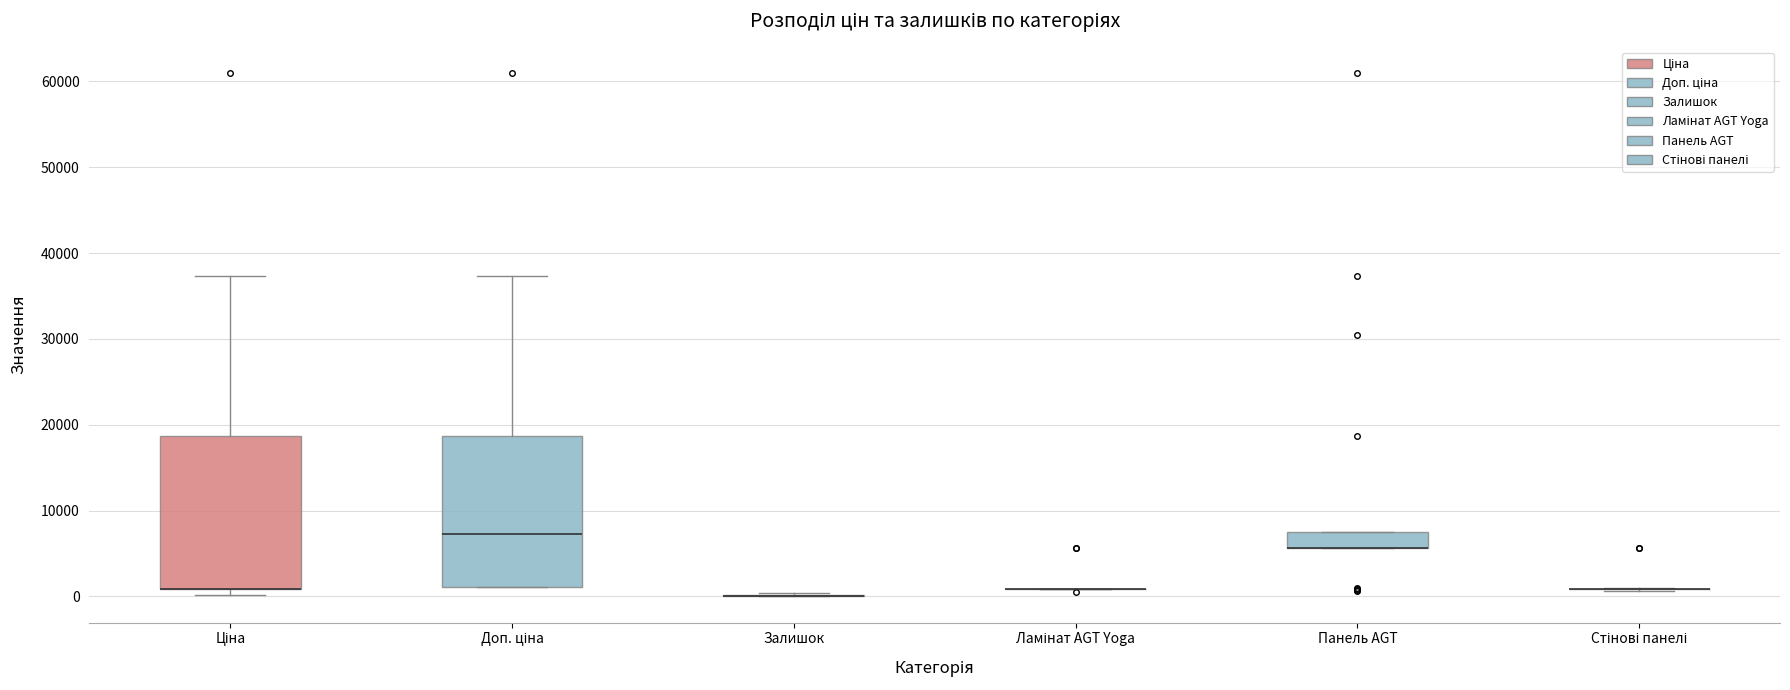

Where does the upper whisker of the box for Ціна end on the y-axis? The values are not printed on the chart, so give them approximately, as read against the axis.

37000